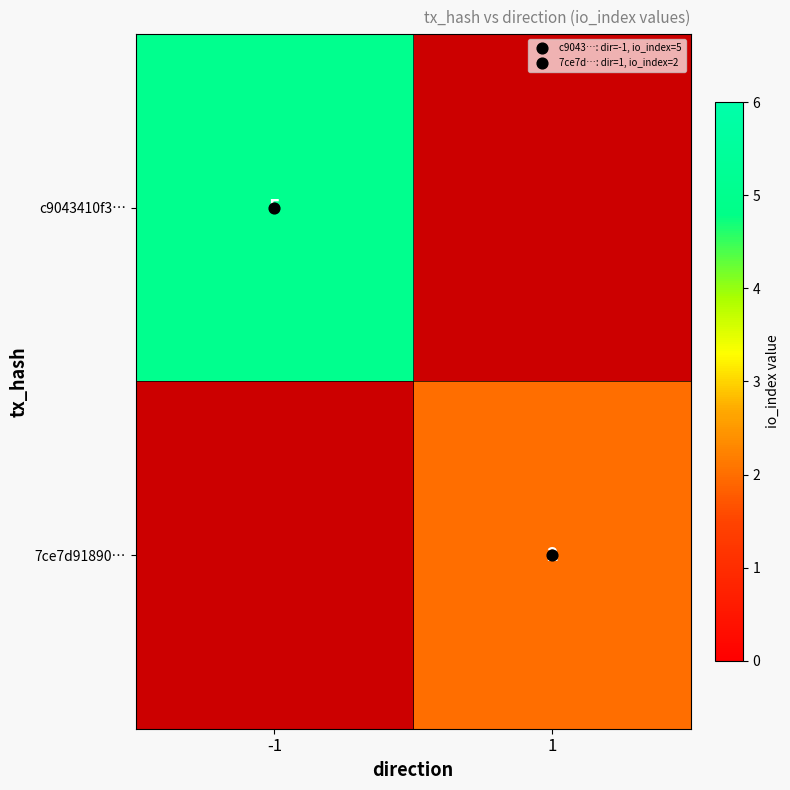

Is the value of 7ce7d91890… at -1 greater than the value of c9043410f3… at 1?

No